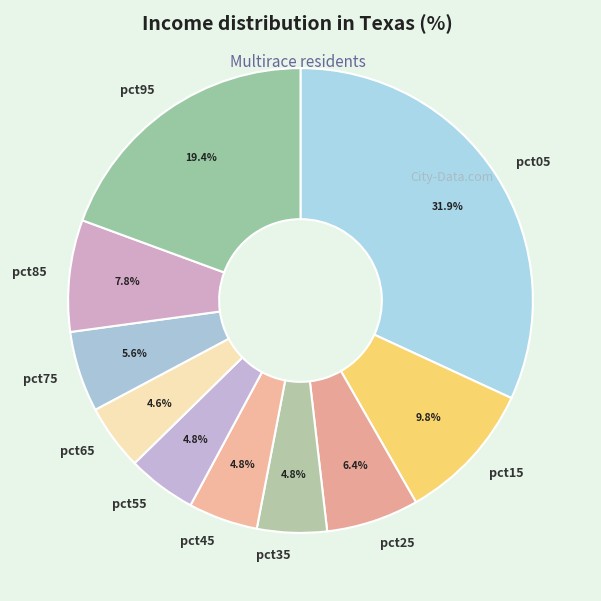

What percentage is the pct45 slice, to the nearest percent?

5%